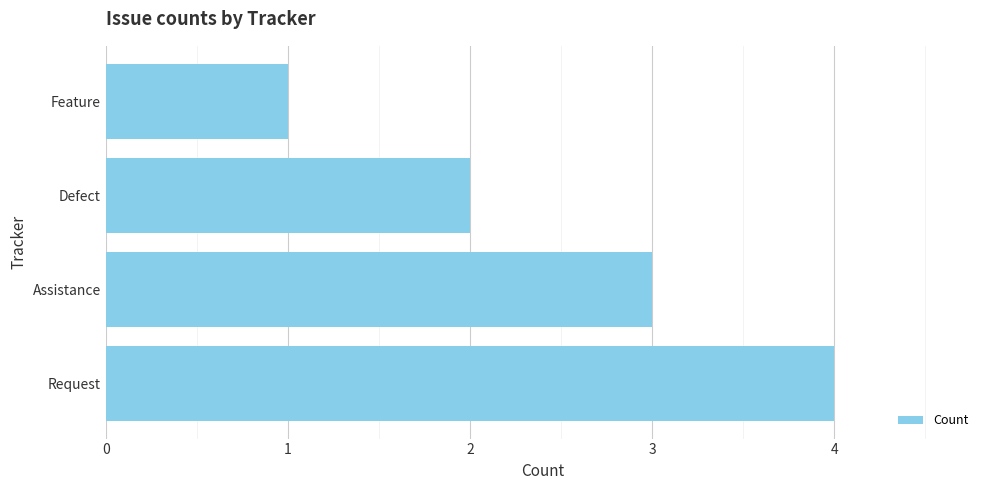

Reading bottom to top, extract all data points from this chart.

Request=4	Assistance=3	Defect=2	Feature=1